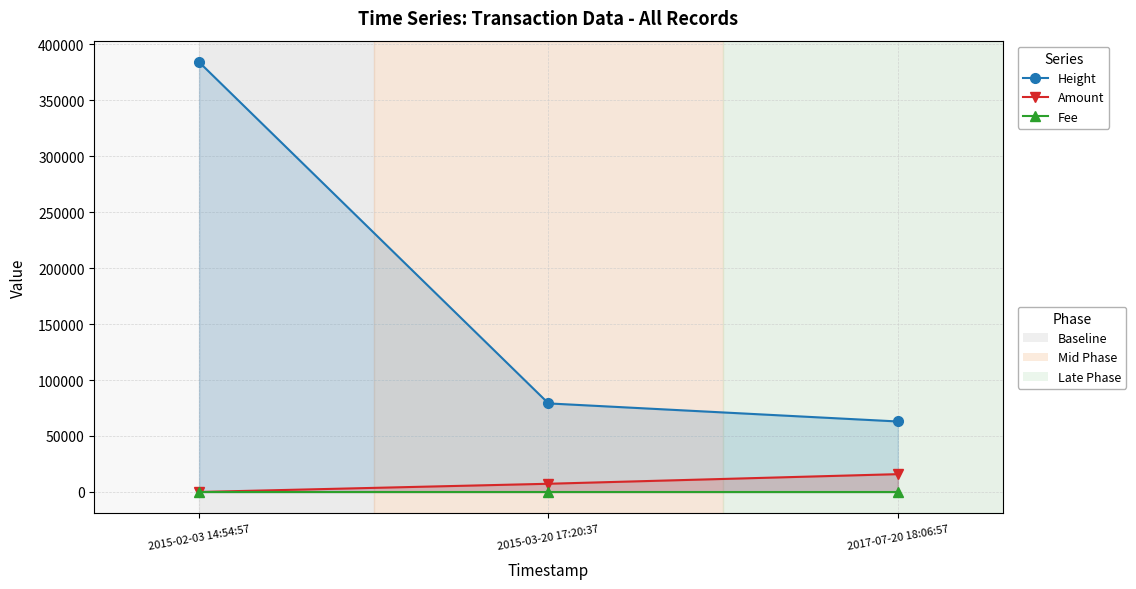

The Height series shows 131111 at 2015-03-20 17:20:37. True or false?

False